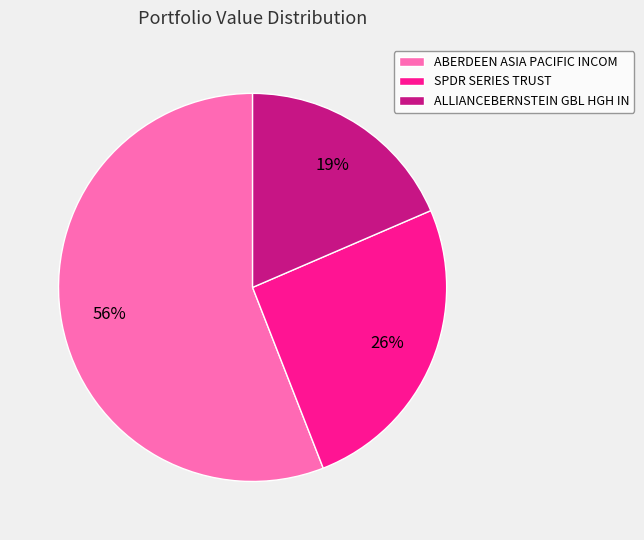

Combined, do ABERDEEN ASIA PACIFIC INCOM and ALLIANCEBERNSTEIN GBL HGH IN account for over 50%?

Yes